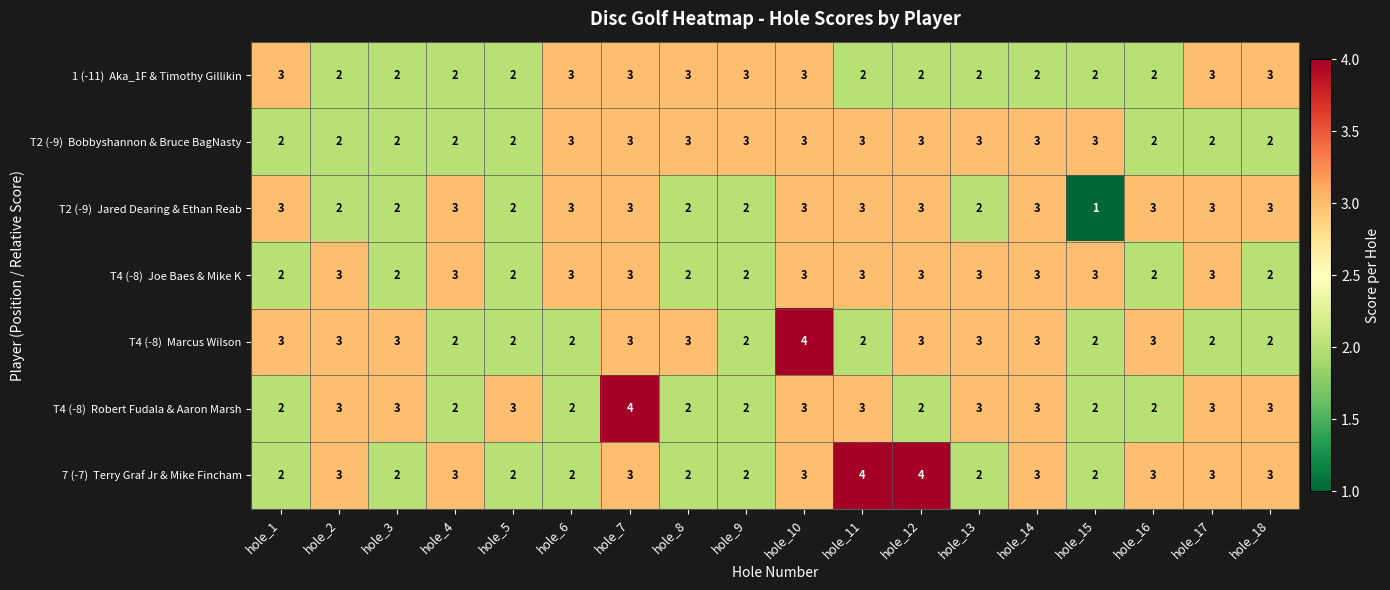

Which label corresponds to the smallest value in the chart?

hole_15